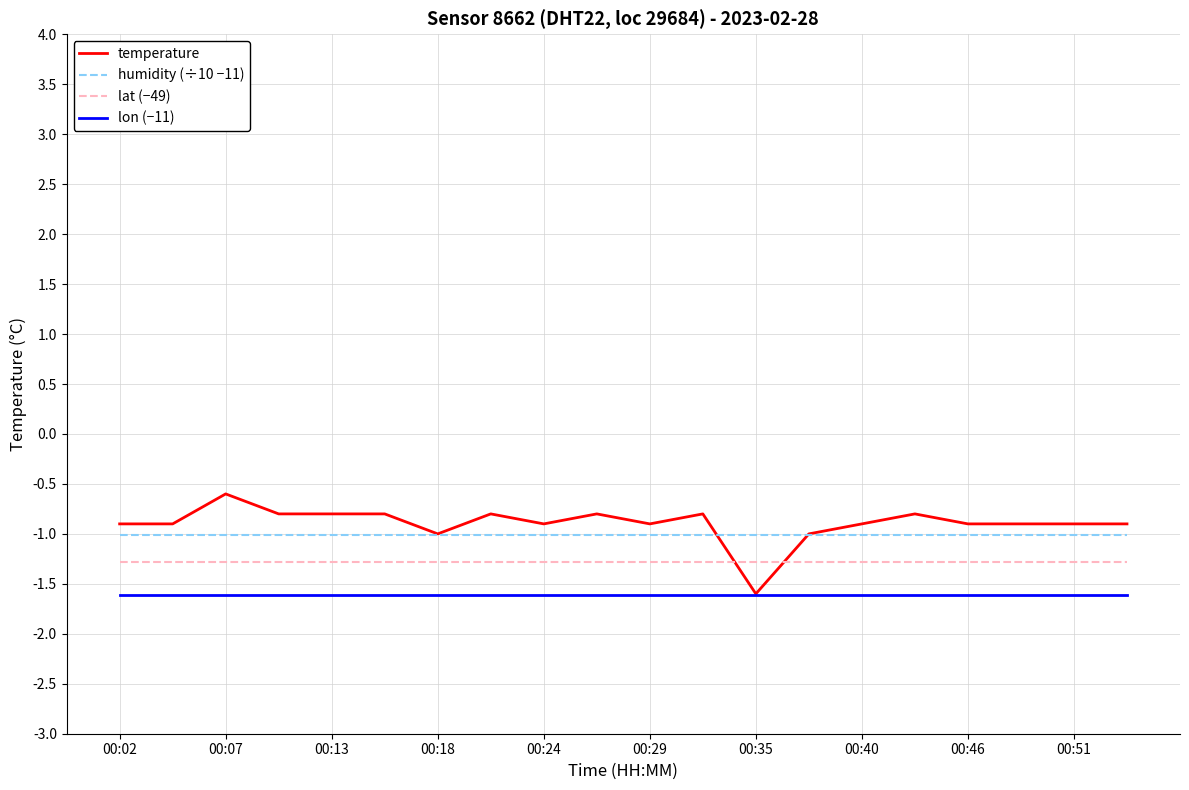

Rank the series by their average value, from lowest to highest.

lon (−11), lat (−49), humidity (÷10 −11), temperature